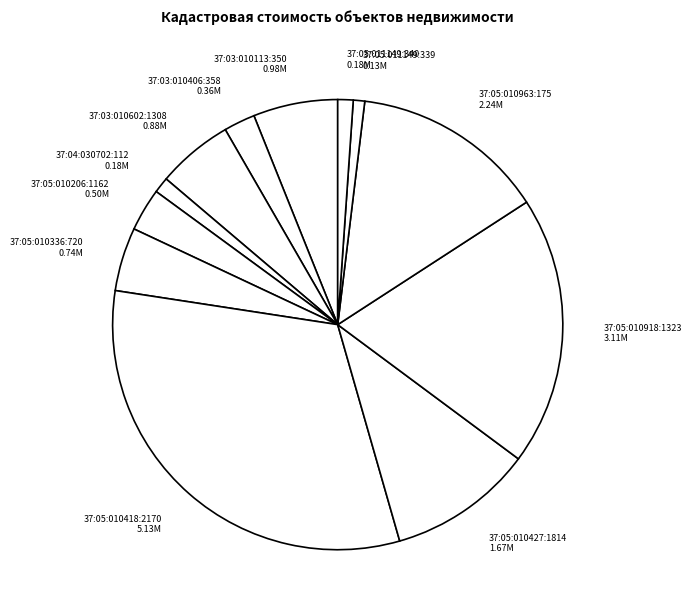

How many slices are in this pie chart?

12